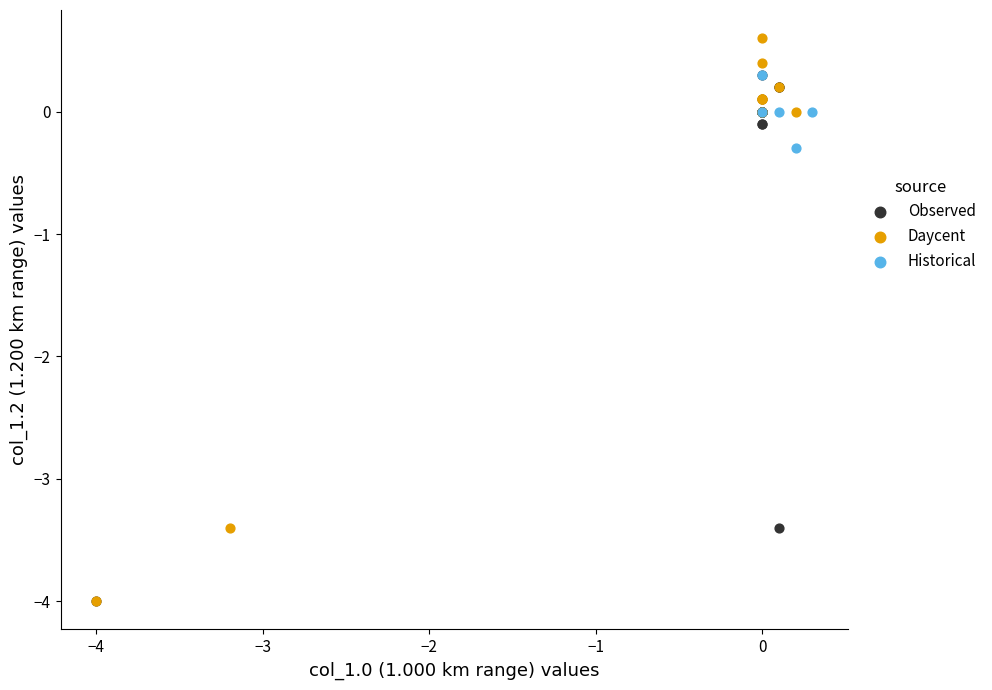

What are all the series names shown in the legend?

Observed, Daycent, Historical